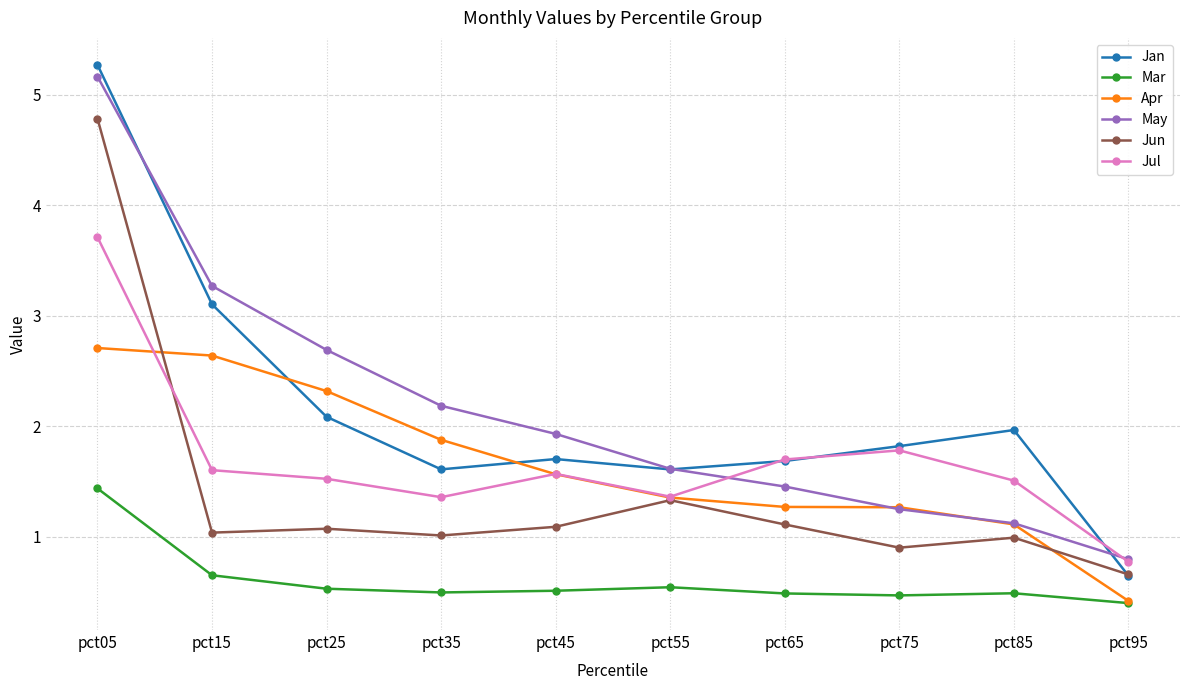

In Jun, how many points are higher than both neighbors (excluding endpoints)?

3